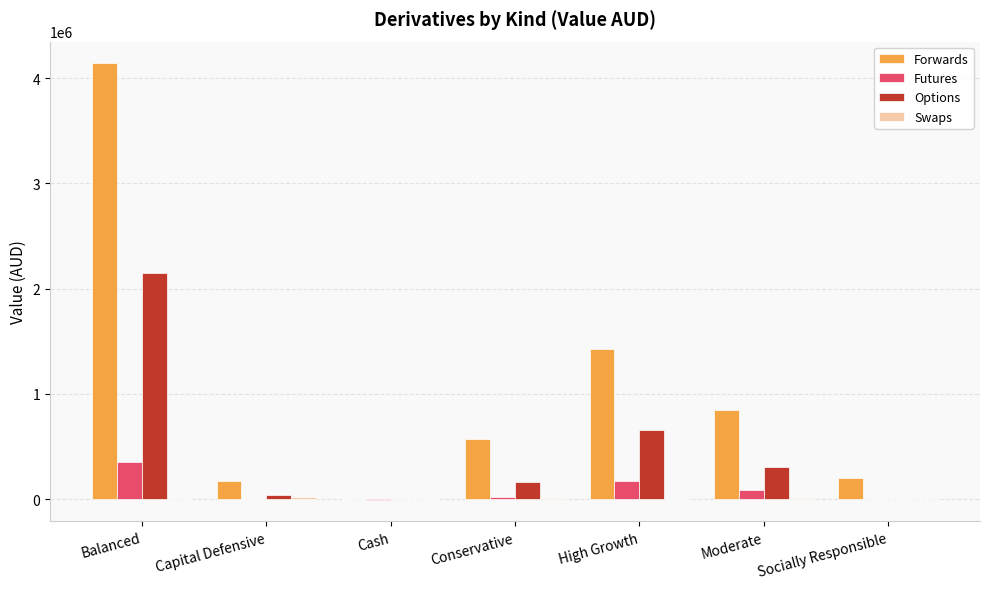

The value of Options at High Growth is 653606.2. True or false?

True